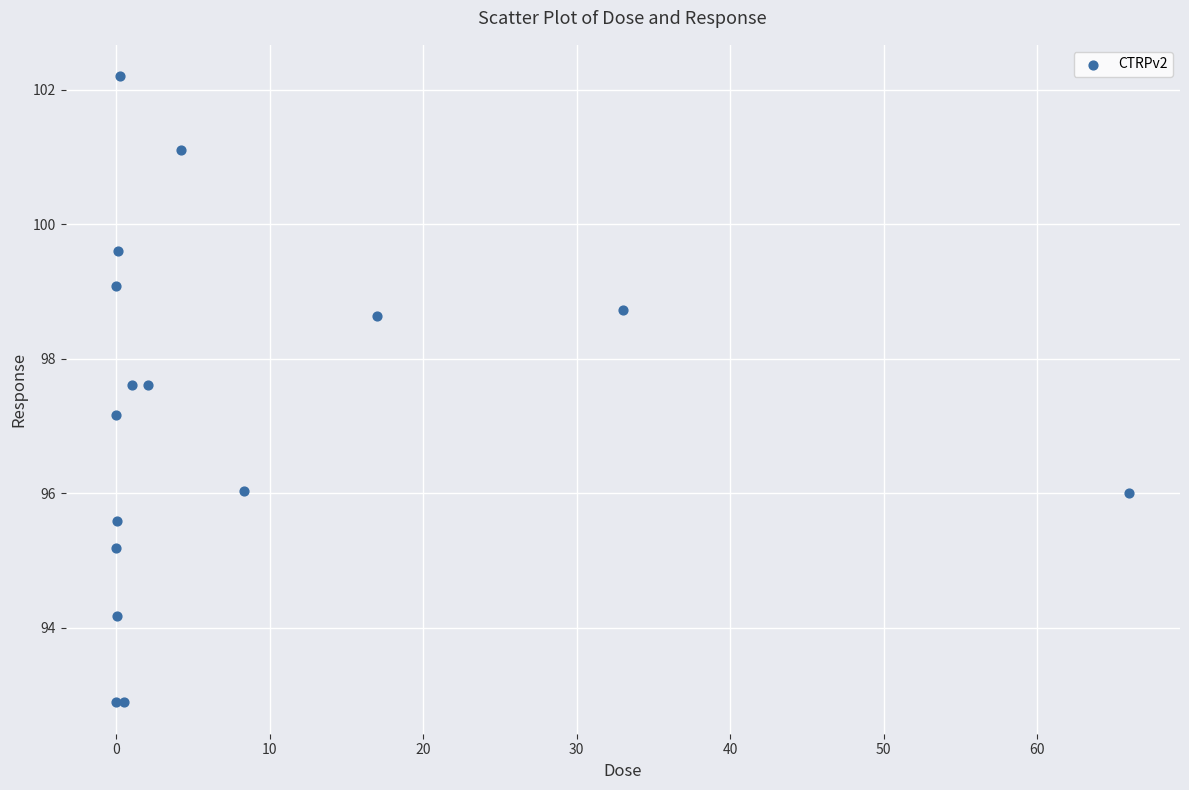

What Y value in the scatter plot is closest to 97?

97.2